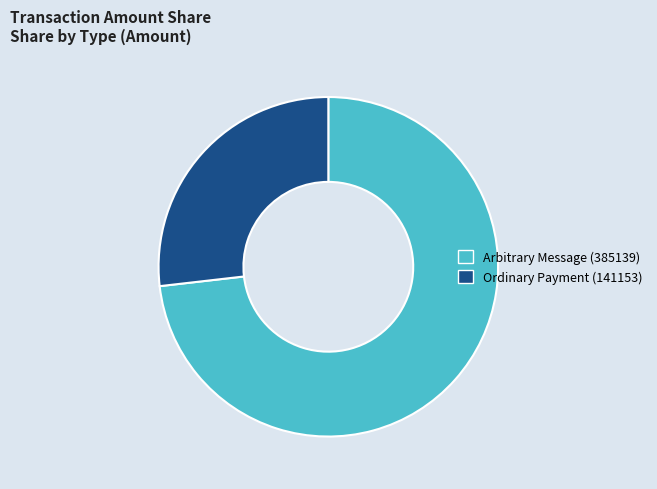

True or false: Ordinary Payment (141153) accounts for 34% of the total.

False